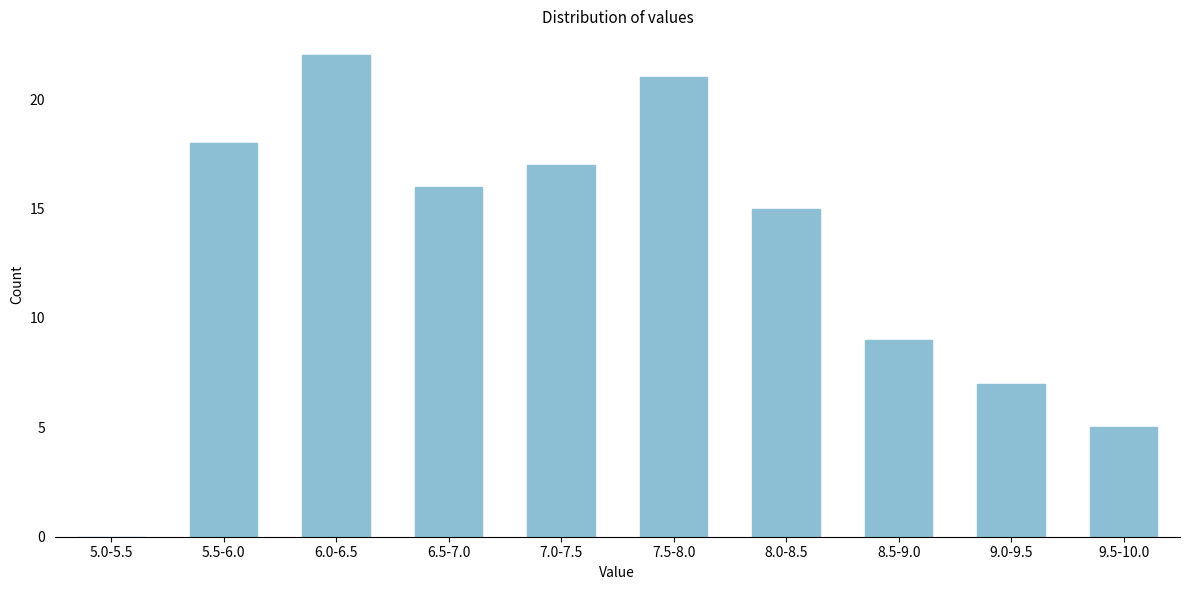

Reading right to left, what are all the values shown in this chart?

9.5-10.0=5	9.0-9.5=7	8.5-9.0=9	8.0-8.5=15	7.5-8.0=21	7.0-7.5=17	6.5-7.0=16	6.0-6.5=22	5.5-6.0=18	5.0-5.5=0